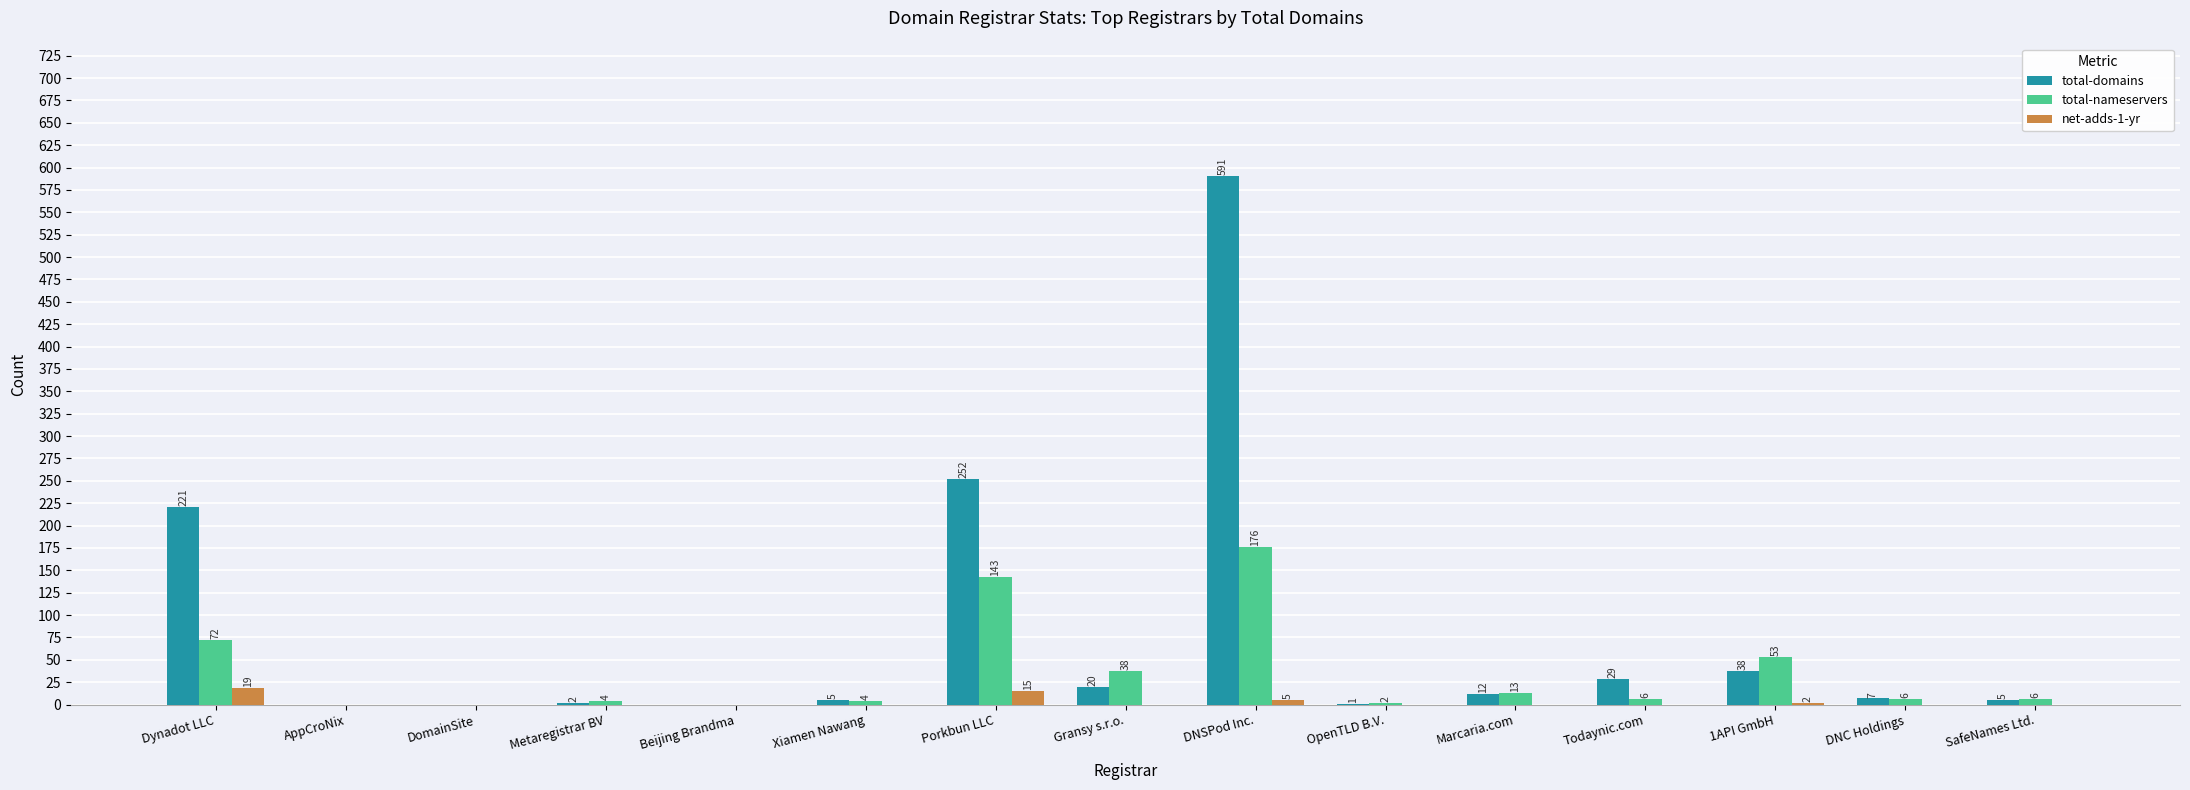

Which category has the highest value across all series?

DNSPod Inc.